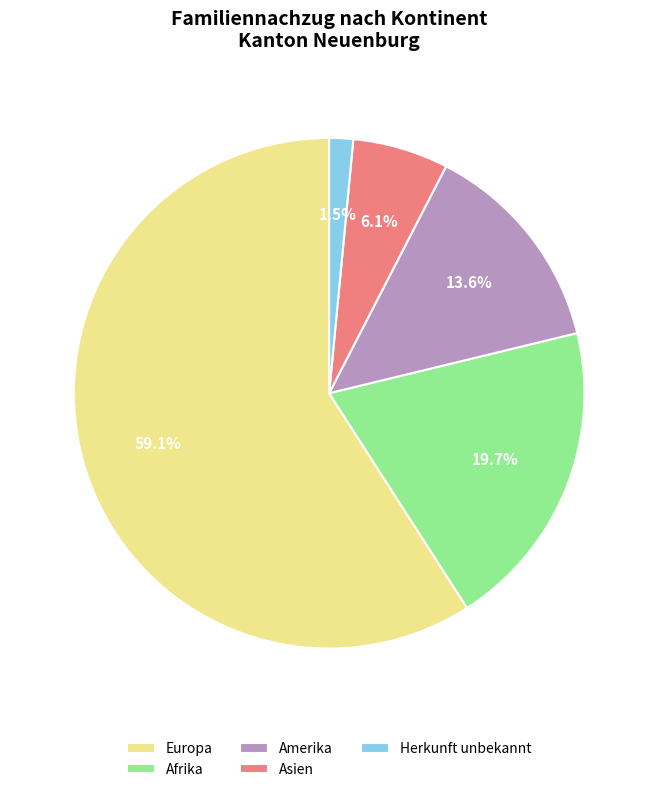

Which slice is the smallest?

Herkunft unbekannt